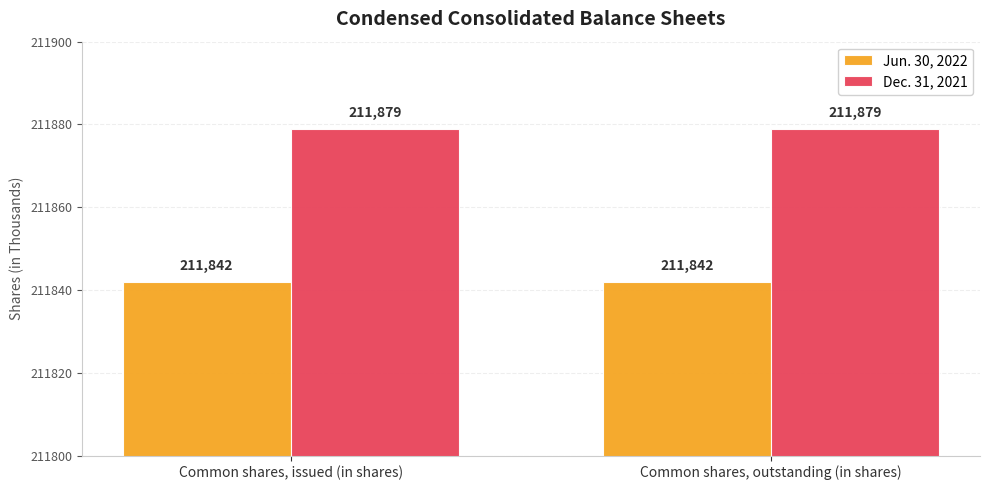

Count the number of data series in this chart.

2